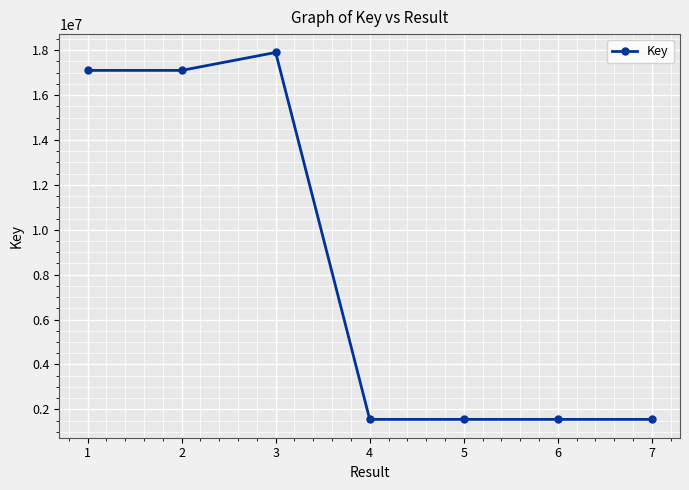

What is the sum of all values?

58322027